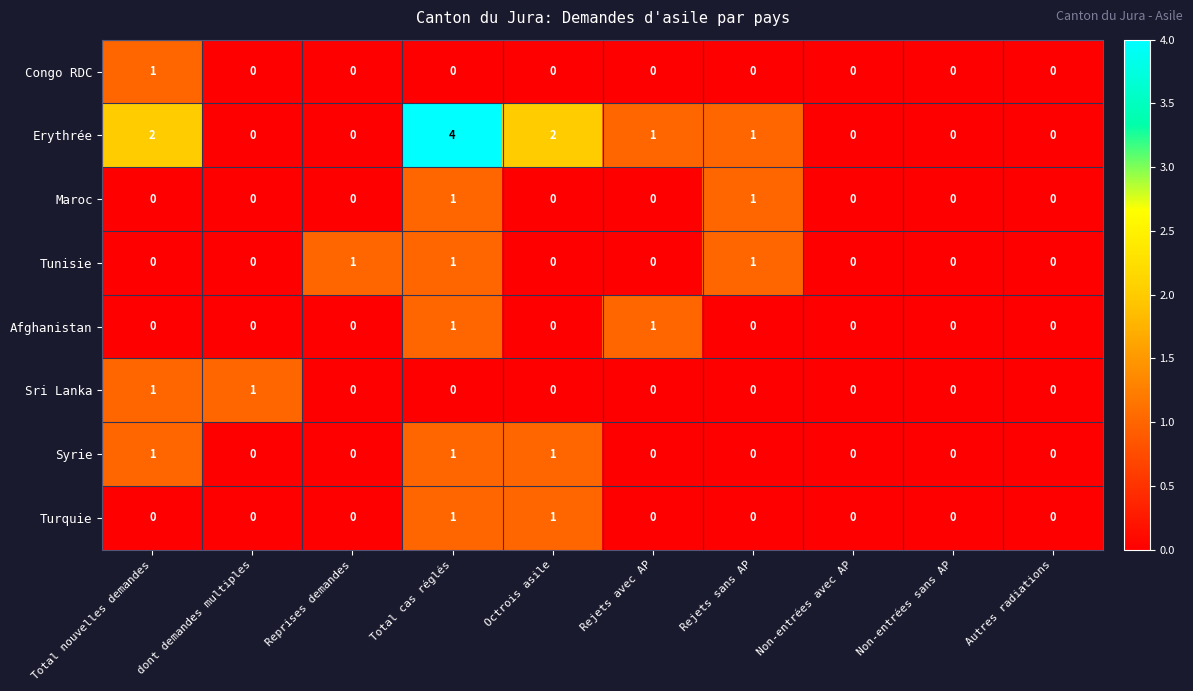

Which series has the largest range (max minus min)?

Erythrée